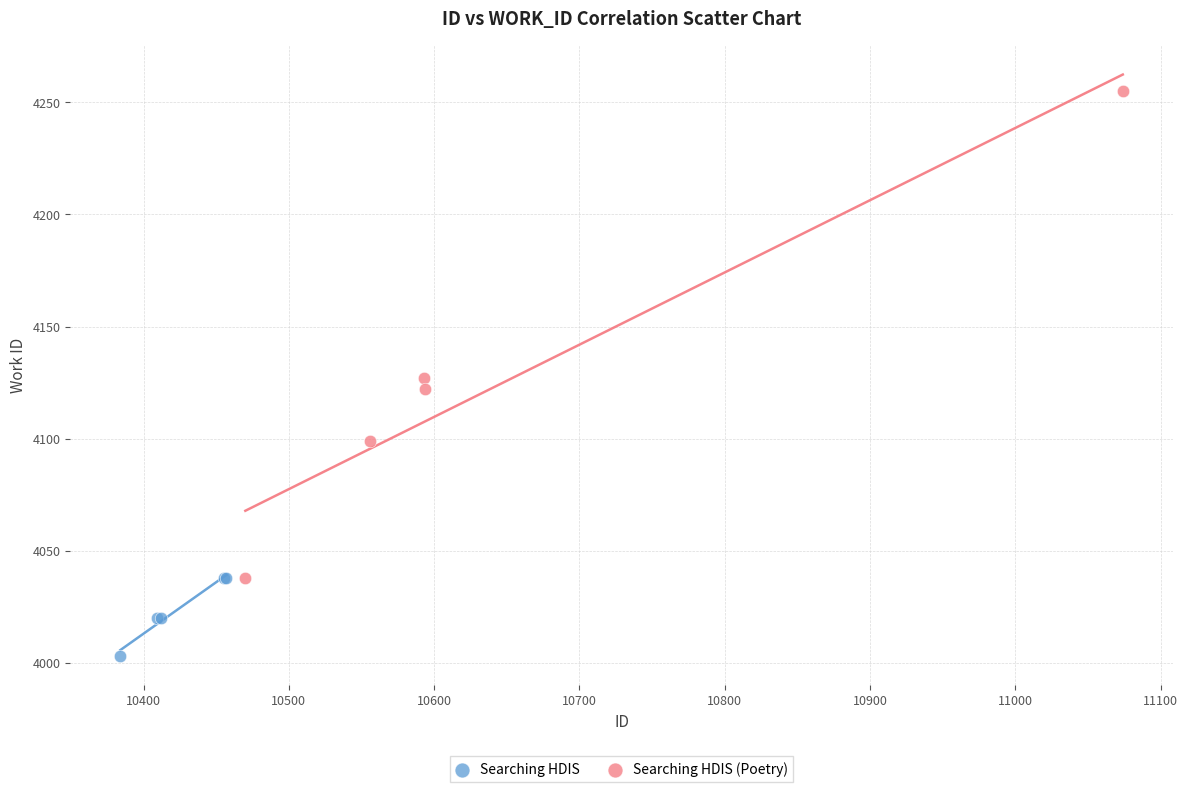

Which series contains the highest Y value?

Searching HDIS (Poetry)